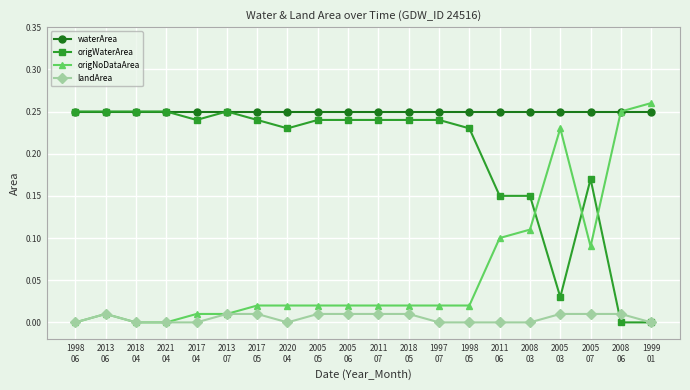

Rank the series by their average value, from highest to lowest.

waterArea, origWaterArea, origNoDataArea, landArea